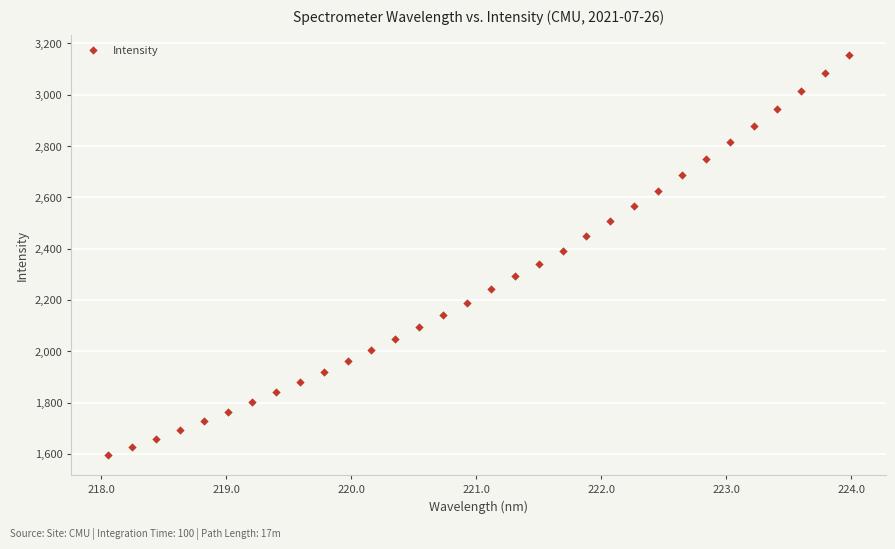

What is the range of X values (max minus min)?

5.9